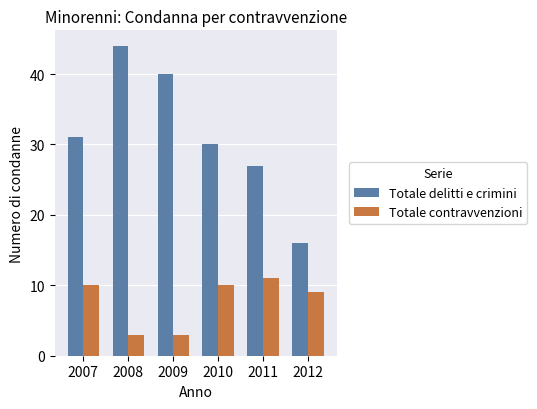

True or false: Totale contravvenzioni has a value of 5 at 2008.

False